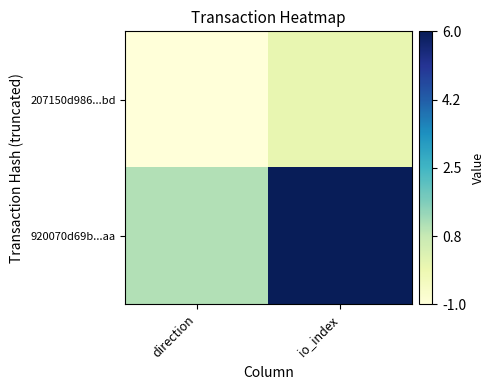

Reading right to left, transcribe all the data shown in this chart.

207150d986...bd: io_index=0	direction=-1
920070d69b...aa: io_index=6	direction=1